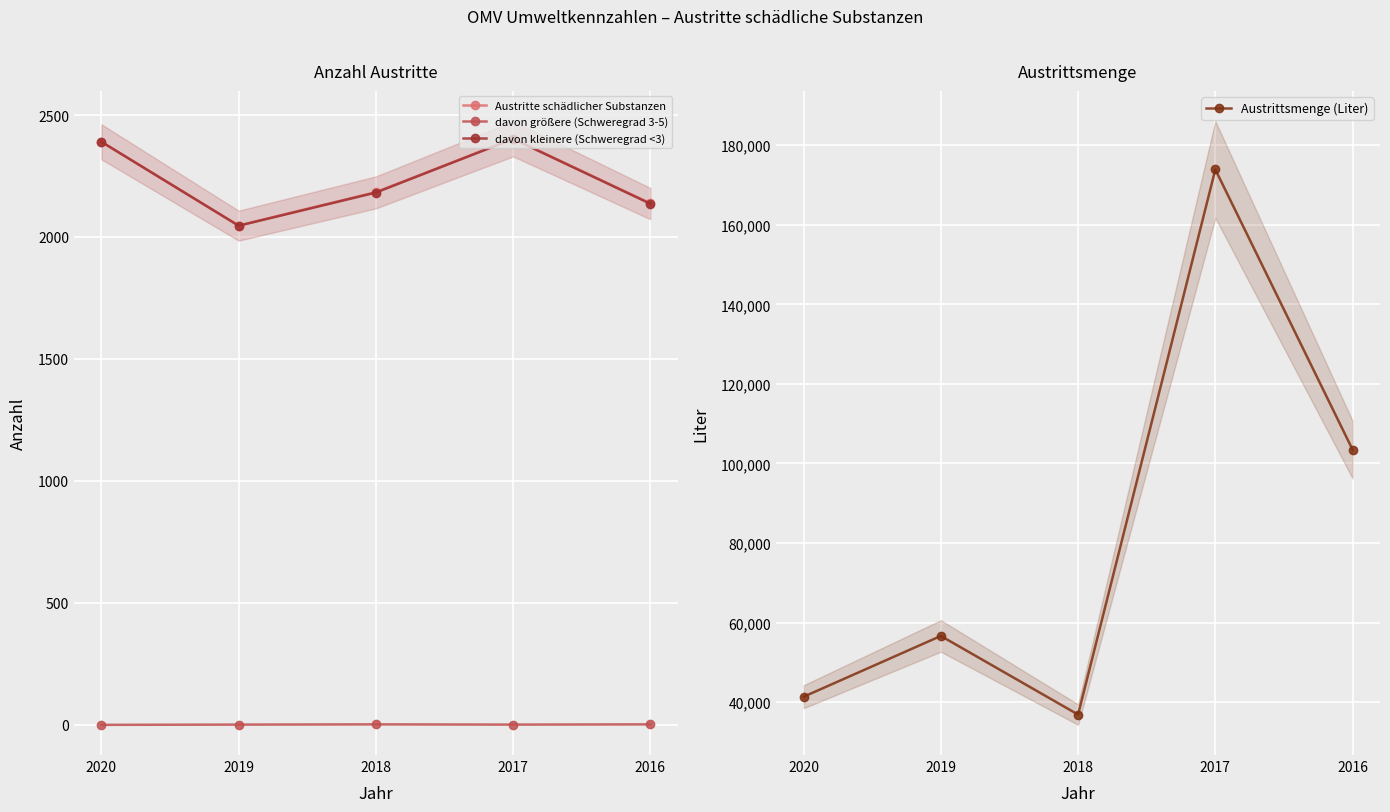

Rank the categories by davon größere (Schweregrad 3-5) value from lowest to highest.

2020, 2019, 2017, 2018, 2016